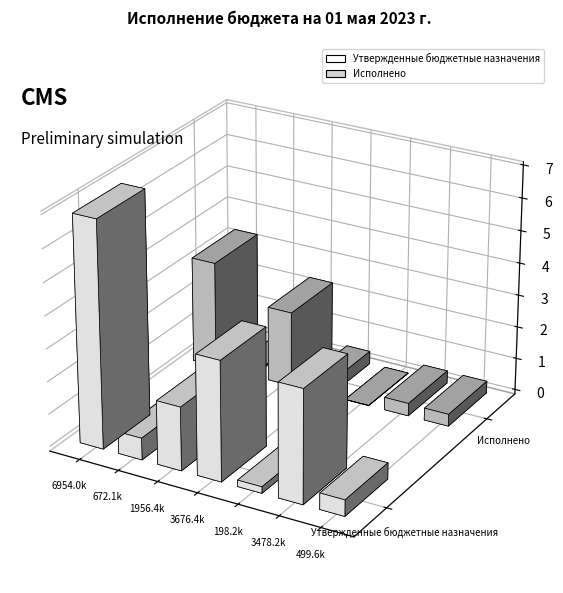

Which series has the largest total across all categories?

Утвержденные бюджетные назначения